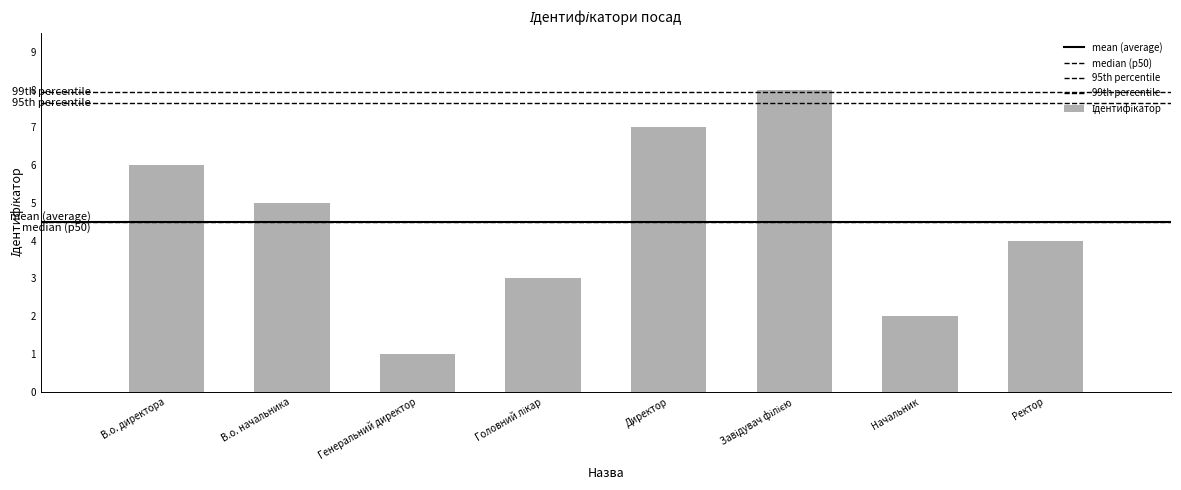

What is the label of the 2nd bar from the left?

В.о. начальника